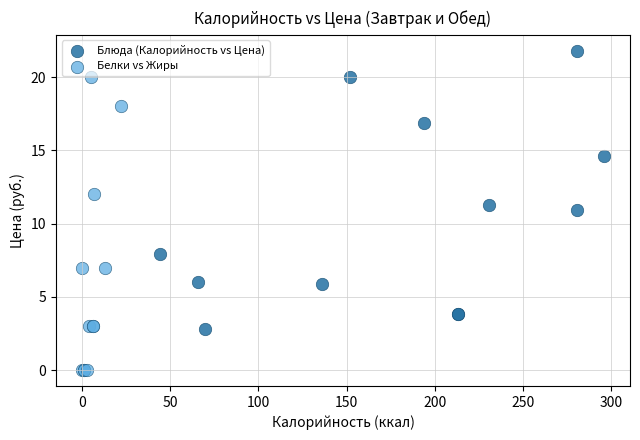

Which series reaches the maximum Y coordinate?

Блюда (Калорийность vs Цена)